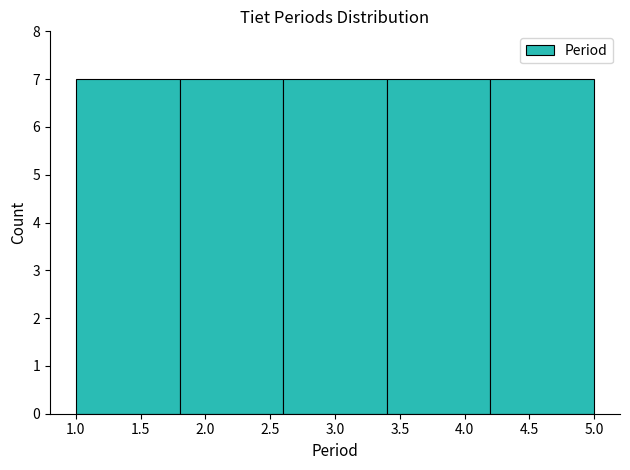

What is the height of the bar covering 1.8 to 2.6 on the x-axis? The values are not printed on the chart, so give them approximately, as read against the axis.

7